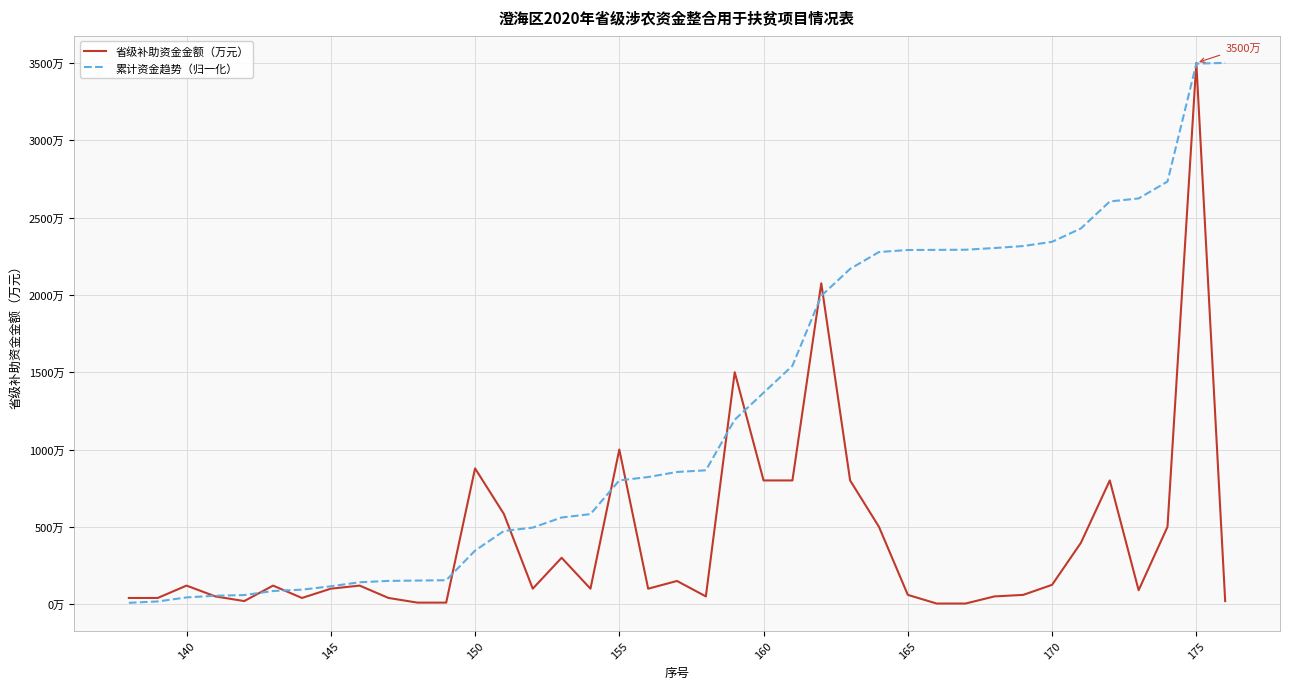

What are all the series names shown in the legend?

省级补助资金金额（万元）, 累计资金趋势（归一化）